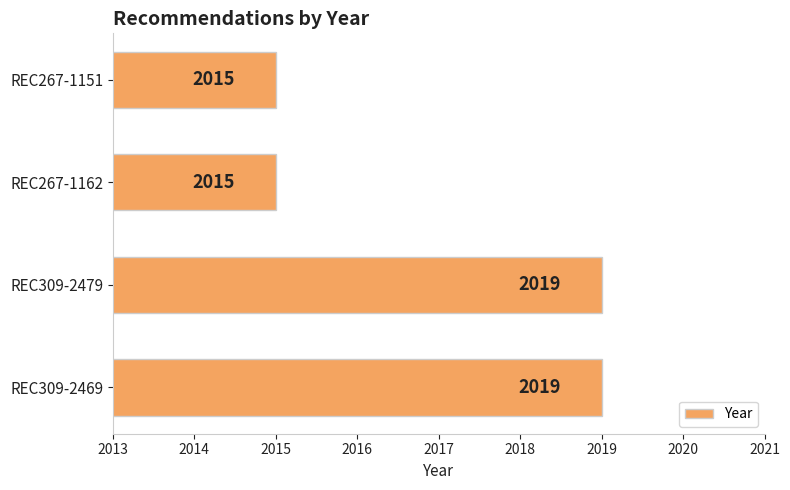

How many values are between 2015 and 2019?

4